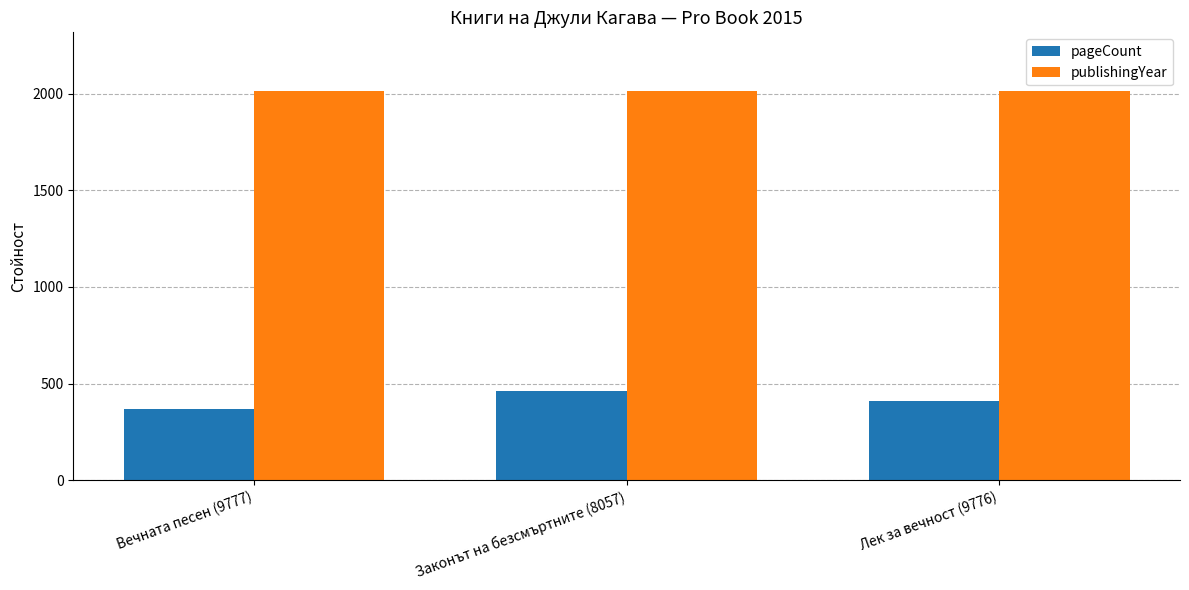

At which category is the sum across all series the highest?

Законът на безсмъртните (8057)